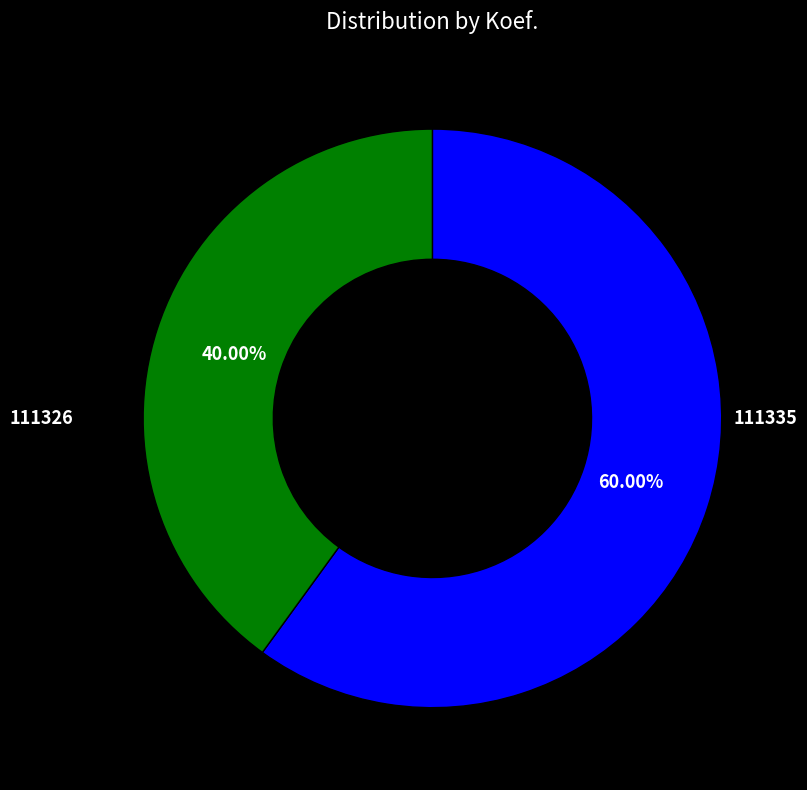

The 111326 slice represents 60% of the pie. True or false?

True